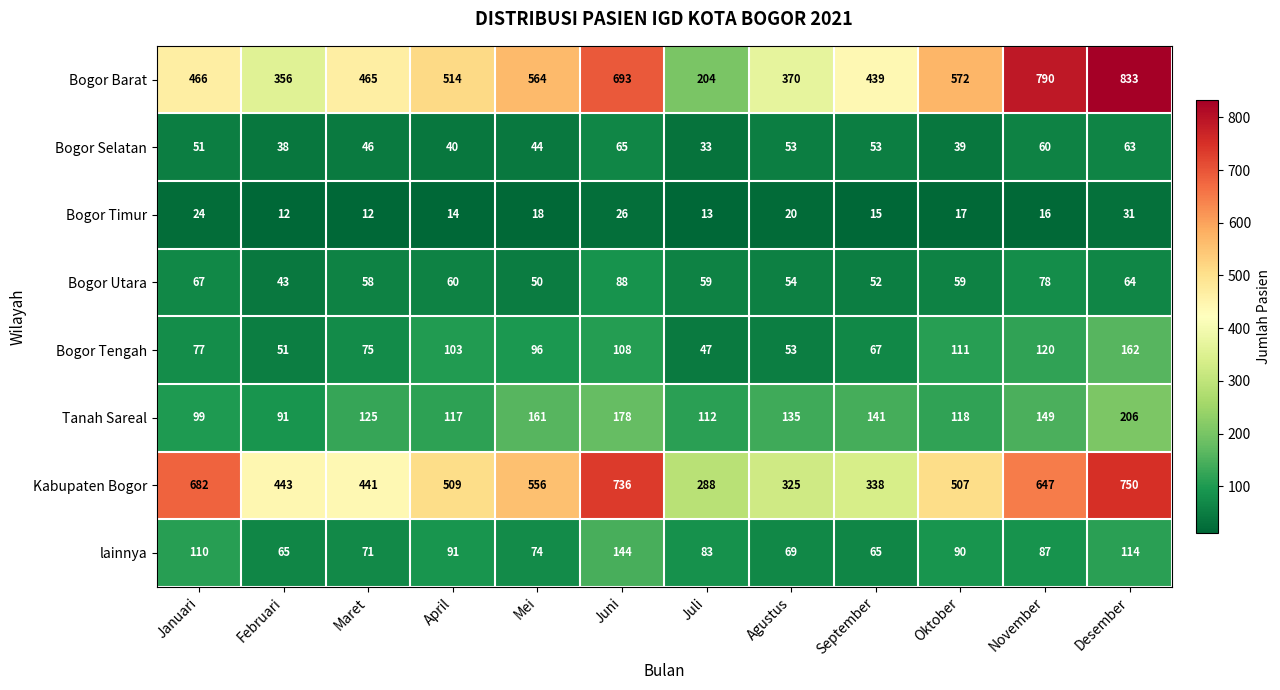

At Maret, list the series in order from smallest to largest.

Bogor Timur, Bogor Selatan, Bogor Utara, lainnya, Bogor Tengah, Tanah Sareal, Kabupaten Bogor, Bogor Barat